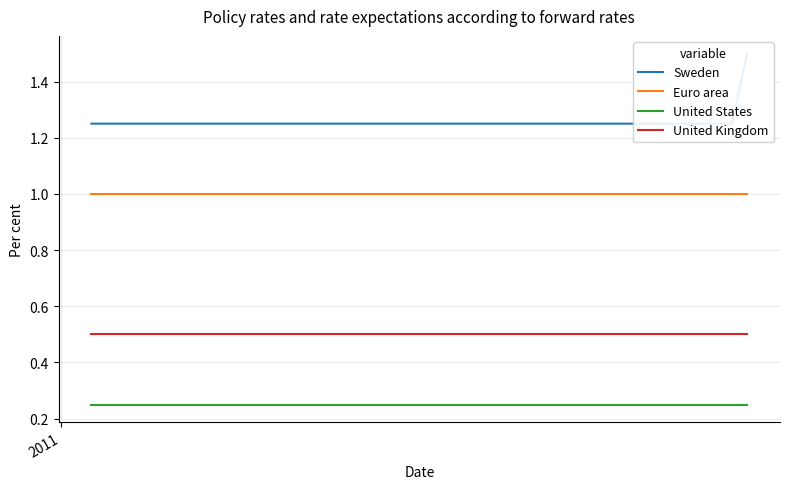

List the series in order of their overall mean, lowest first.

United States, United Kingdom, Euro area, Sweden